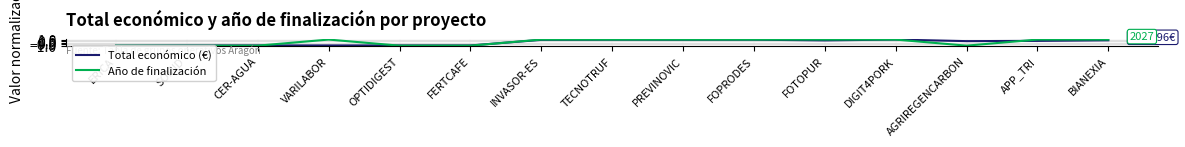

How many positive values does the Total económico (€) series have?

9